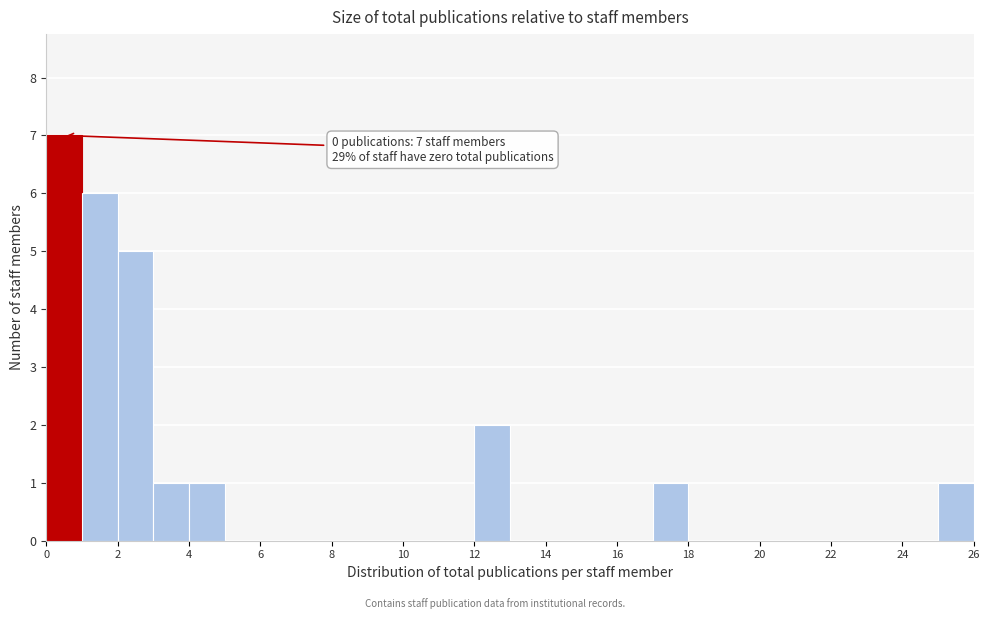

Which range on the x-axis has the tallest bar?

0 to 1